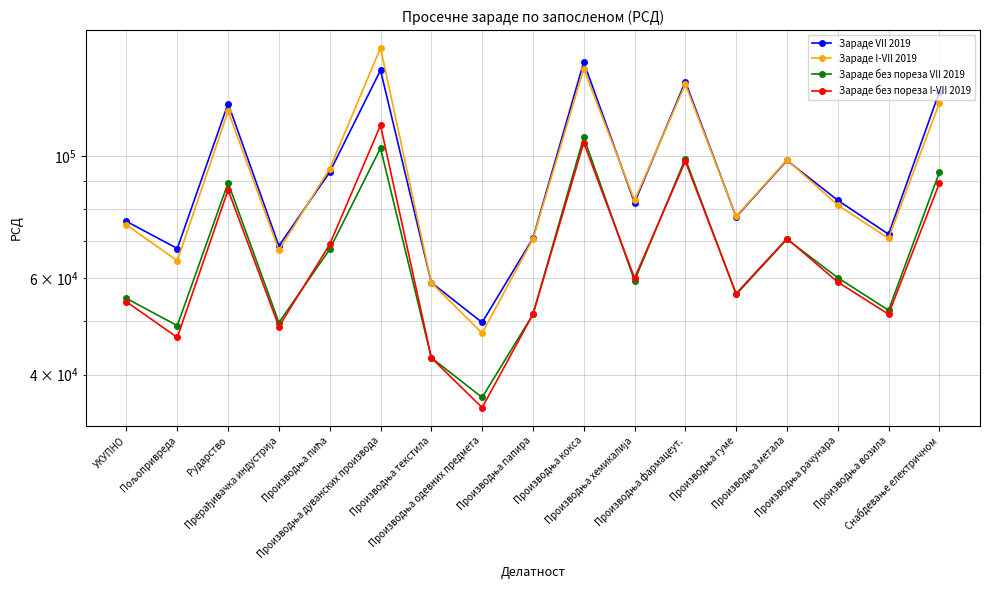

At which category does Зараде без пореза I-VII 2019 reach its first local peak?

Рударство